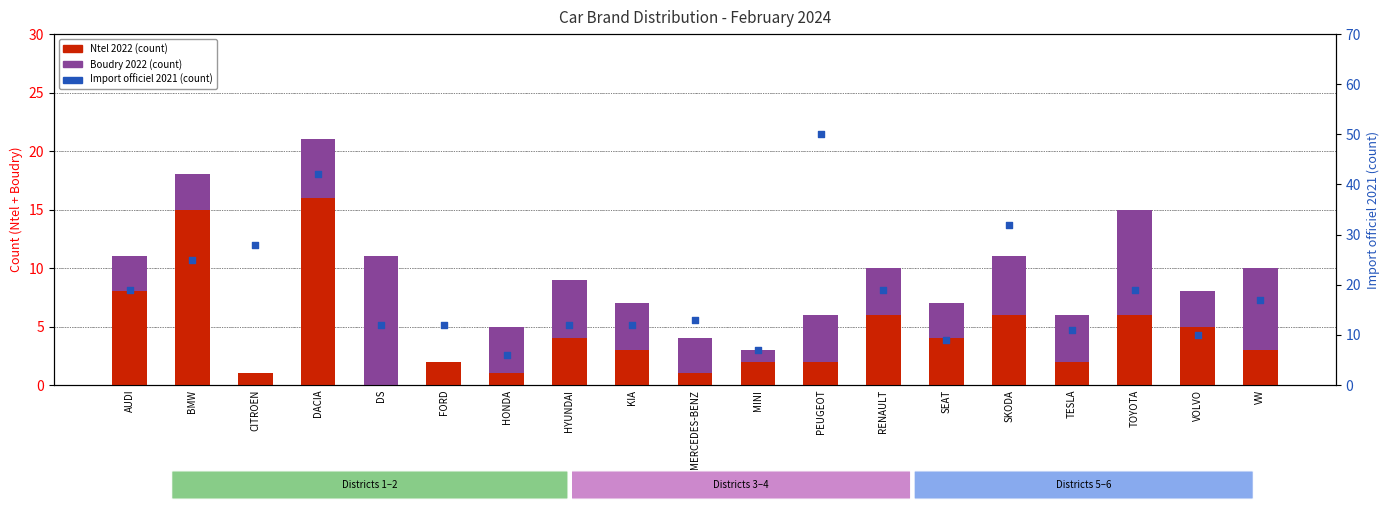

What is the total value across all series at DS?

23